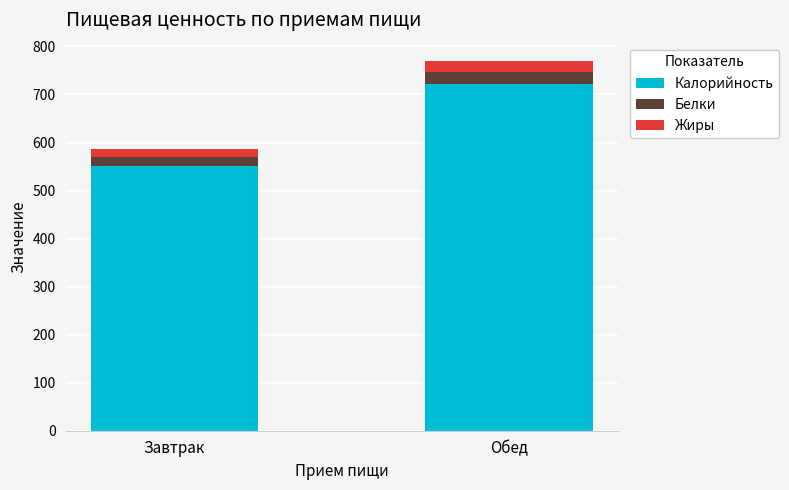

At which label does Калорийность reach its minimum?

Завтрак